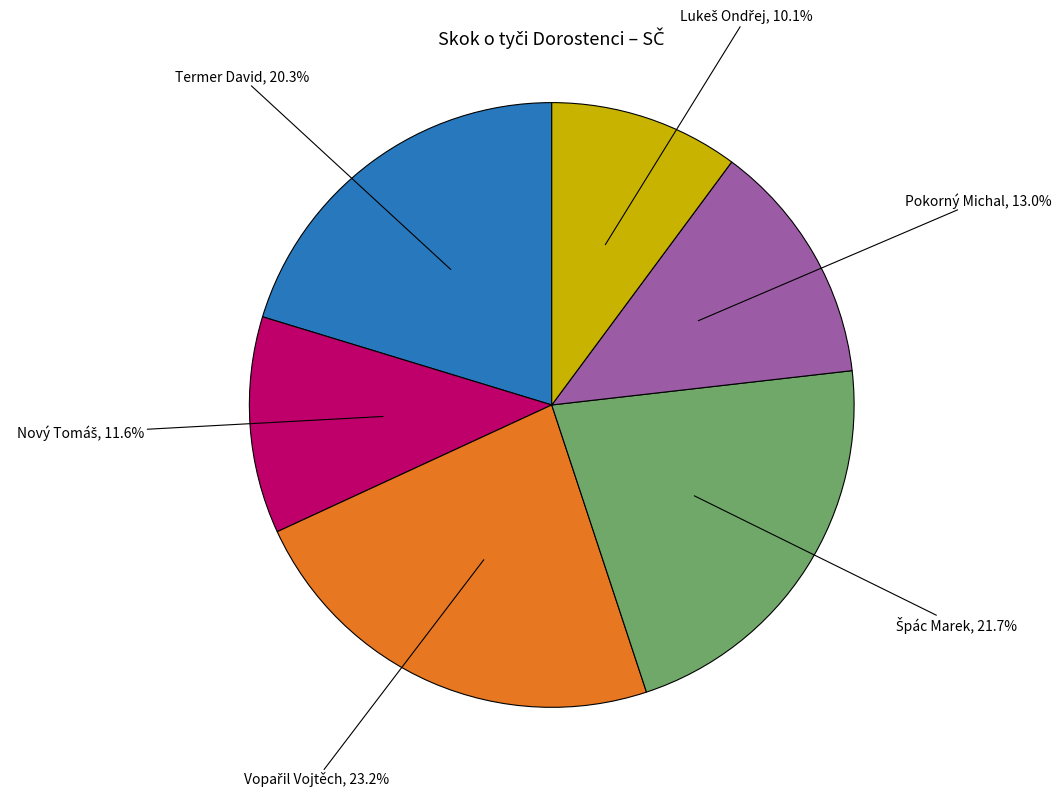

What portion of the pie excludes Pokorný Michal?

87.0%